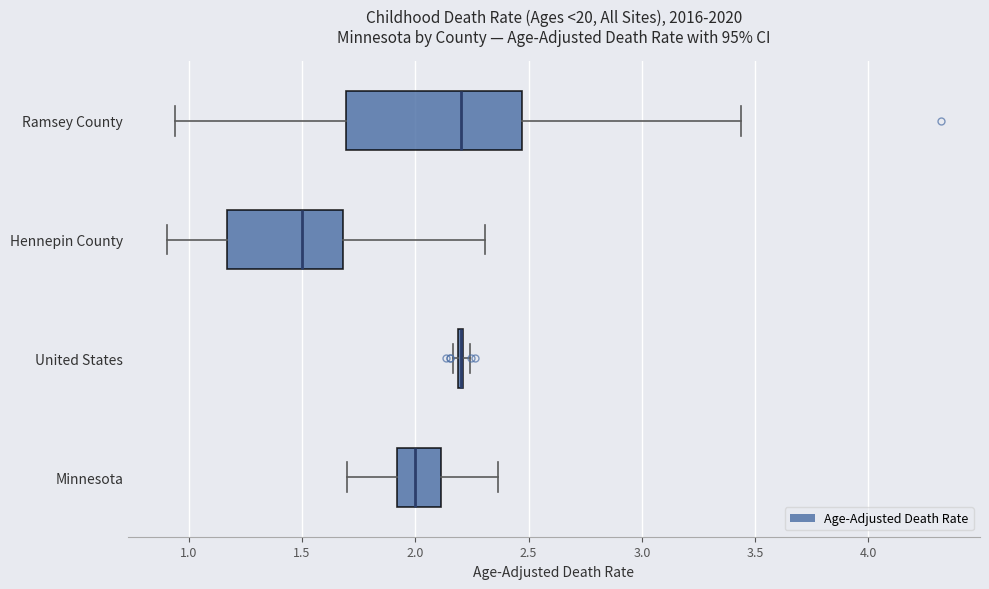

Reading bottom to top, transcribe this box plot: for each box, give where its median line is, the range the box spans, and where its two whiskers end, as read against the x-axis. The values are not printed on the chart, so give them approximately, as read against the axis.

Minnesota: median 2.00, box 1.90 to 2.10, whiskers 1.70 to 2.35
United States: box collapsed to a line at 2.20, whiskers 2.15 to 2.25
Hennepin County: median 1.50, box 1.15 to 1.70, whiskers 0.90 to 2.30
Ramsey County: median 2.20, box 1.70 to 2.45, whiskers 0.95 to 3.45